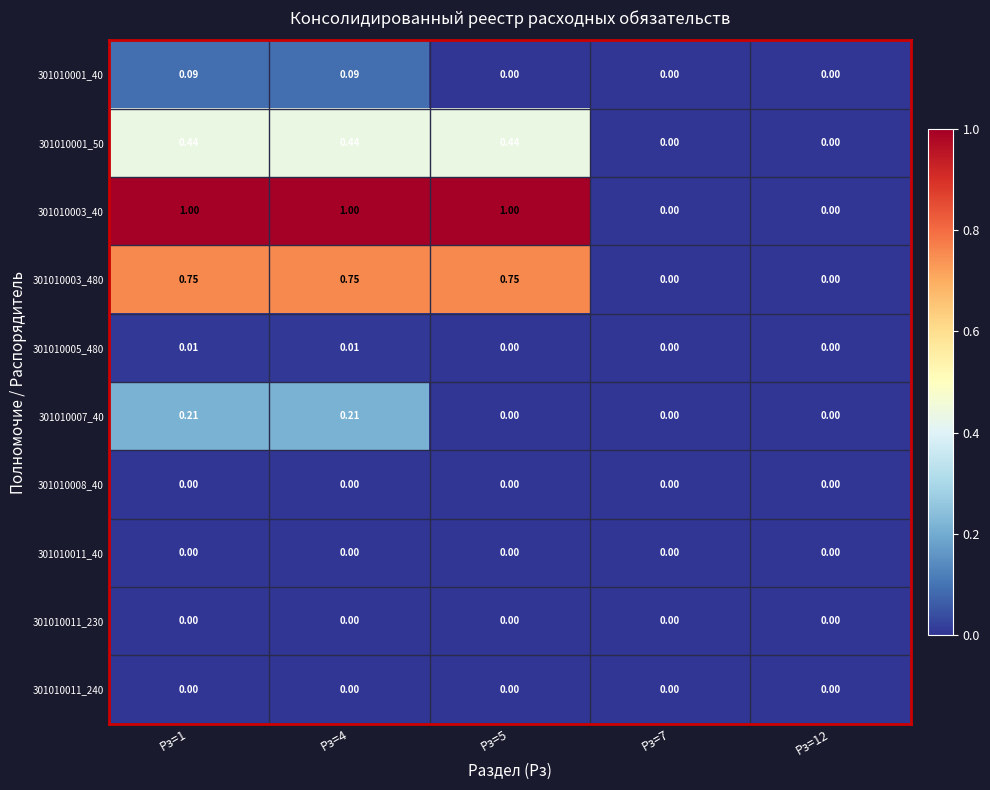

How many data points does each series have?

5